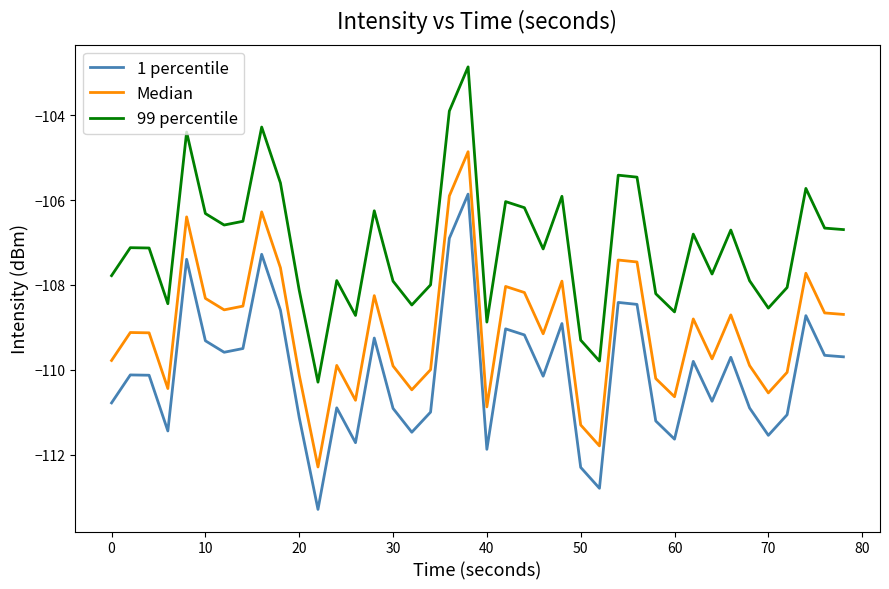

Which series has the largest total across all categories?

99 percentile